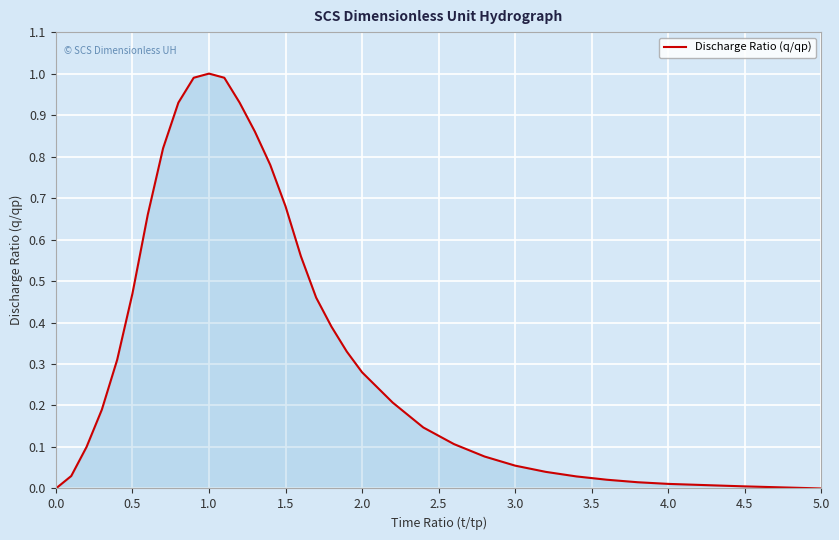

What is the difference between the maximum and minimum values?

1.0